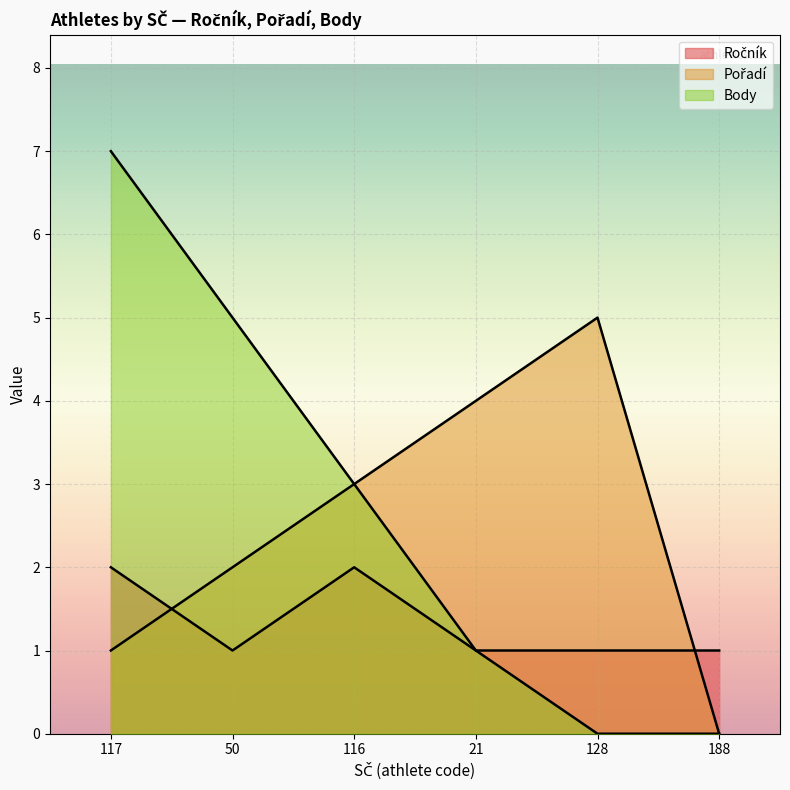

Where do Ročník and Pořadí first cross each other?

117 and 50